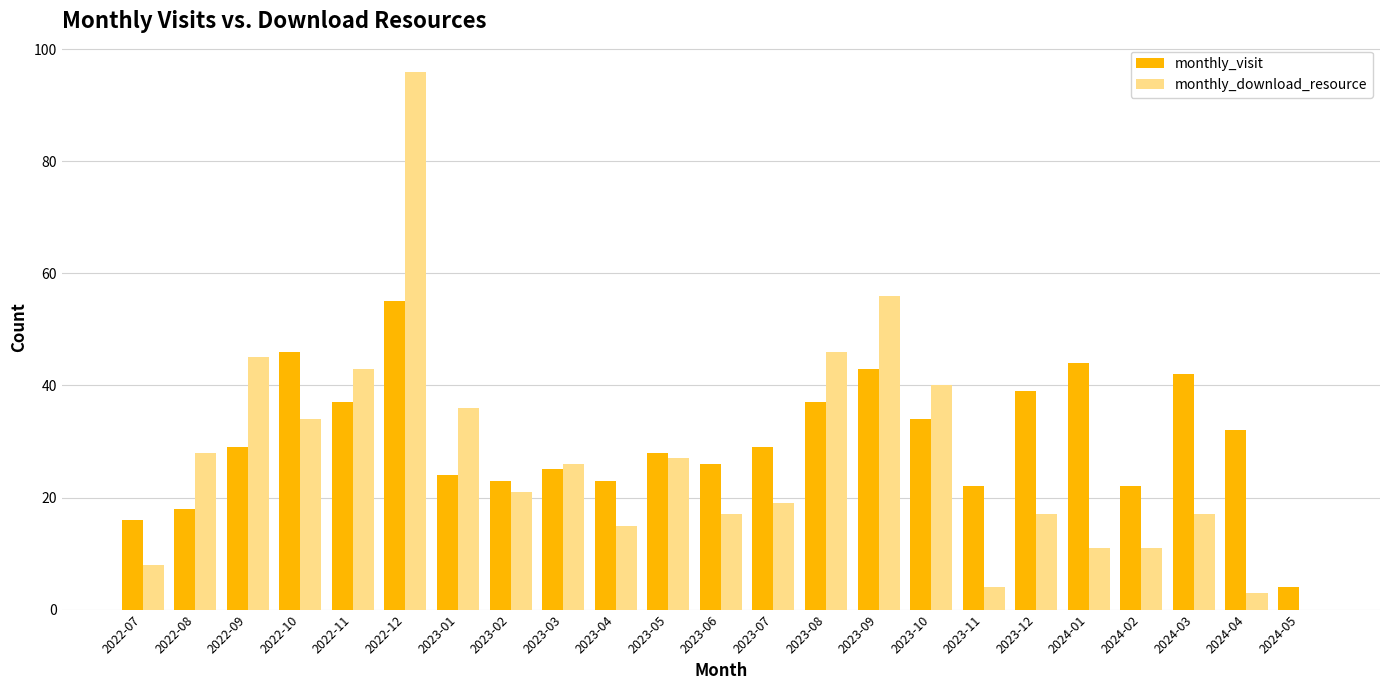

Which category has the highest value in the monthly_download_resource series?

2022-12